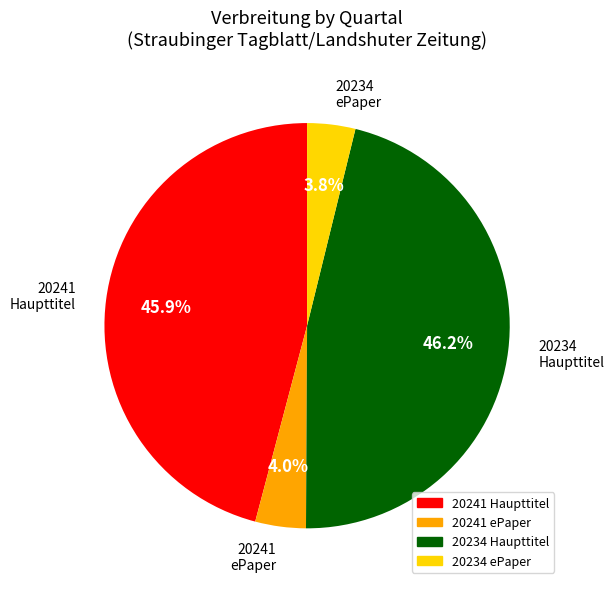

How much of the chart is everything except 20234 Haupttitel?

53.8%